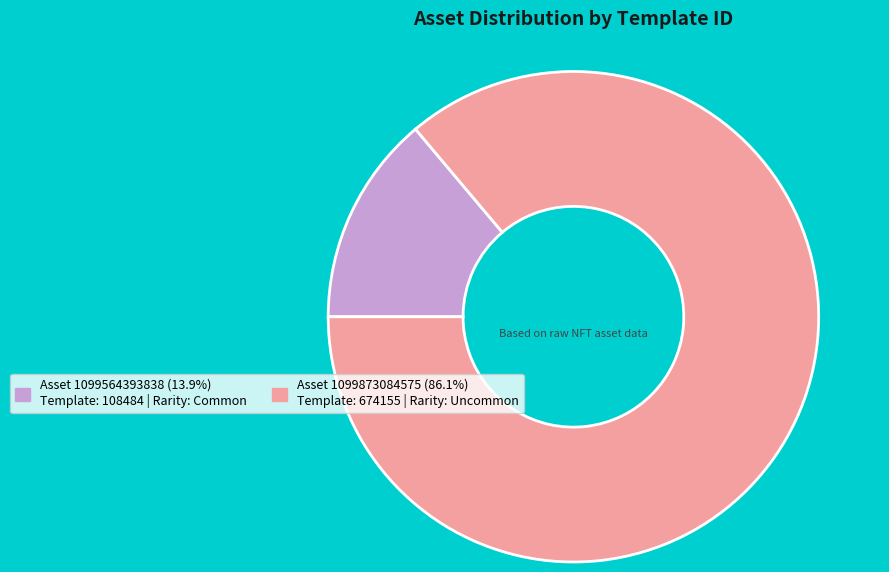

Does any single category account for the majority?

Yes